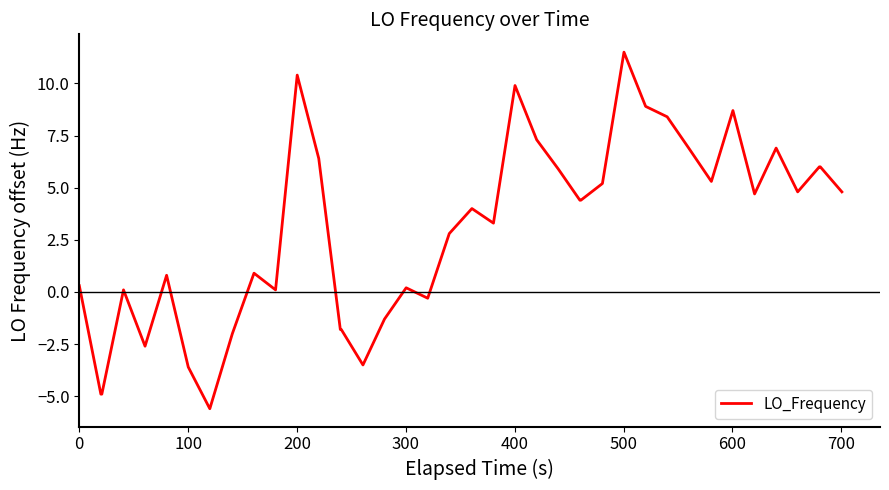

What is the average value?

2.9